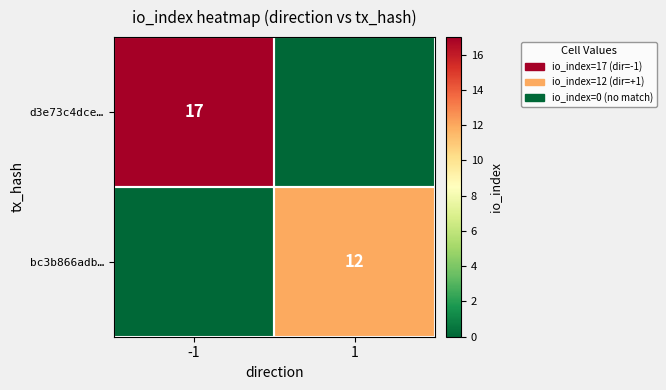

At which category does the chart reach its minimum across all series?

1